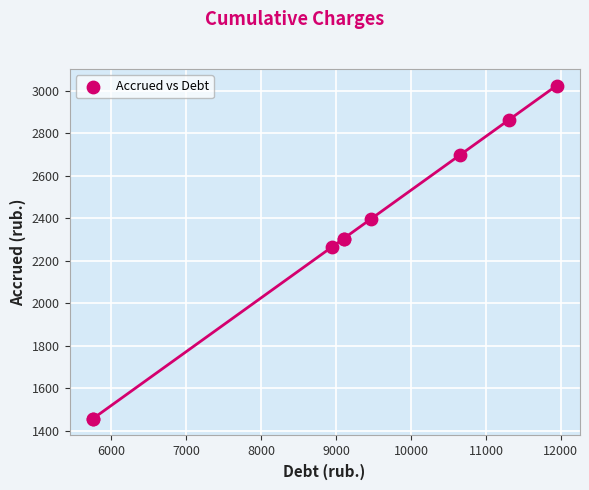

What Y value in the scatter plot is closest to 2239?

2264.8